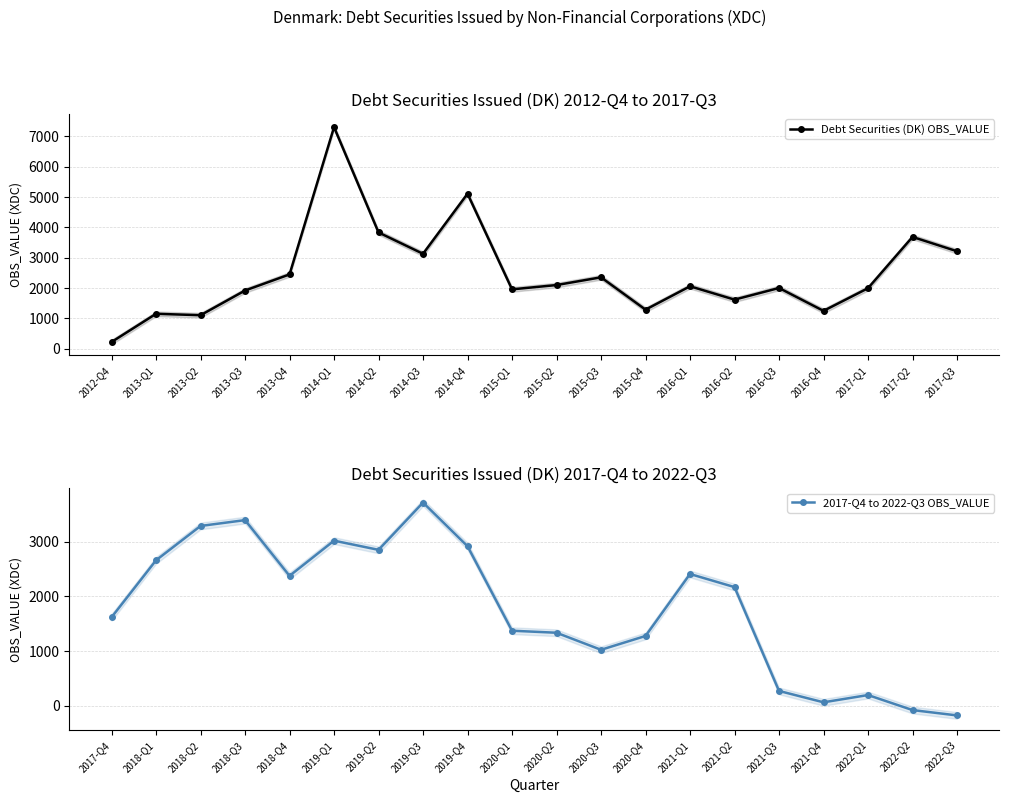

The value of Debt Securities (DK) OBS_VALUE at 2017-Q1 is 3097. True or false?

False